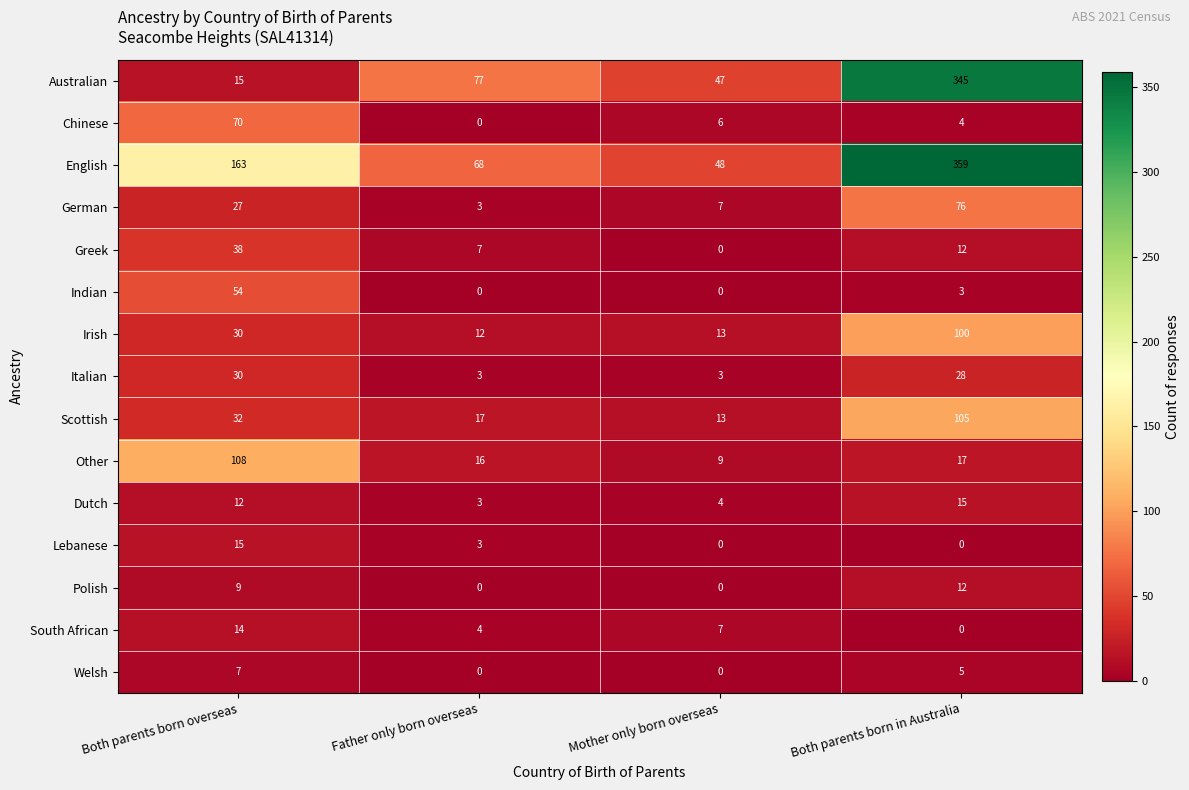

Is it true that Dutch equals 1 at Mother only born overseas?

False